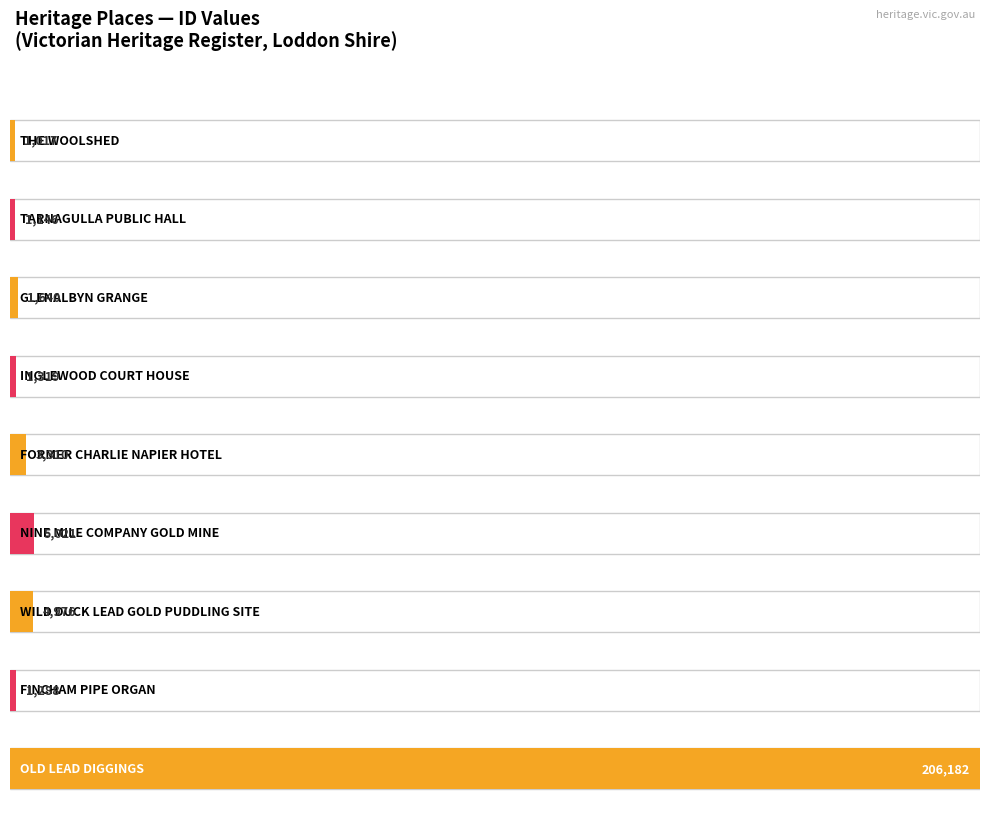

Where is the data nearest to the value 103599?

NINE MILE COMPANY GOLD MINE